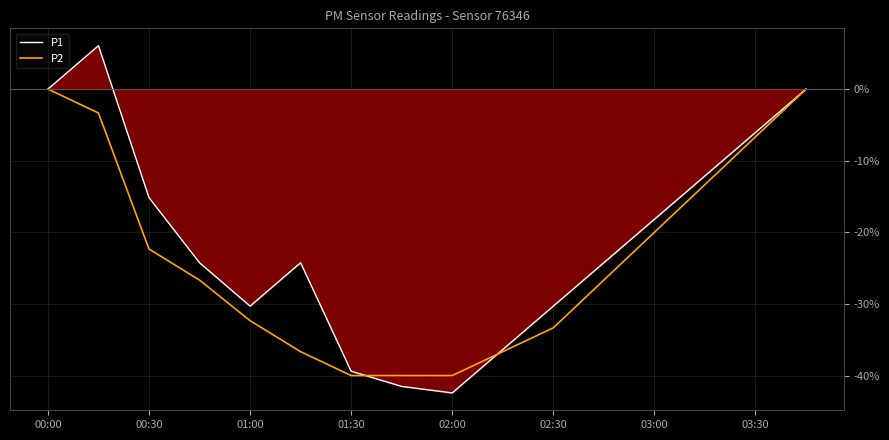

Which series has the largest total across all categories?

P1